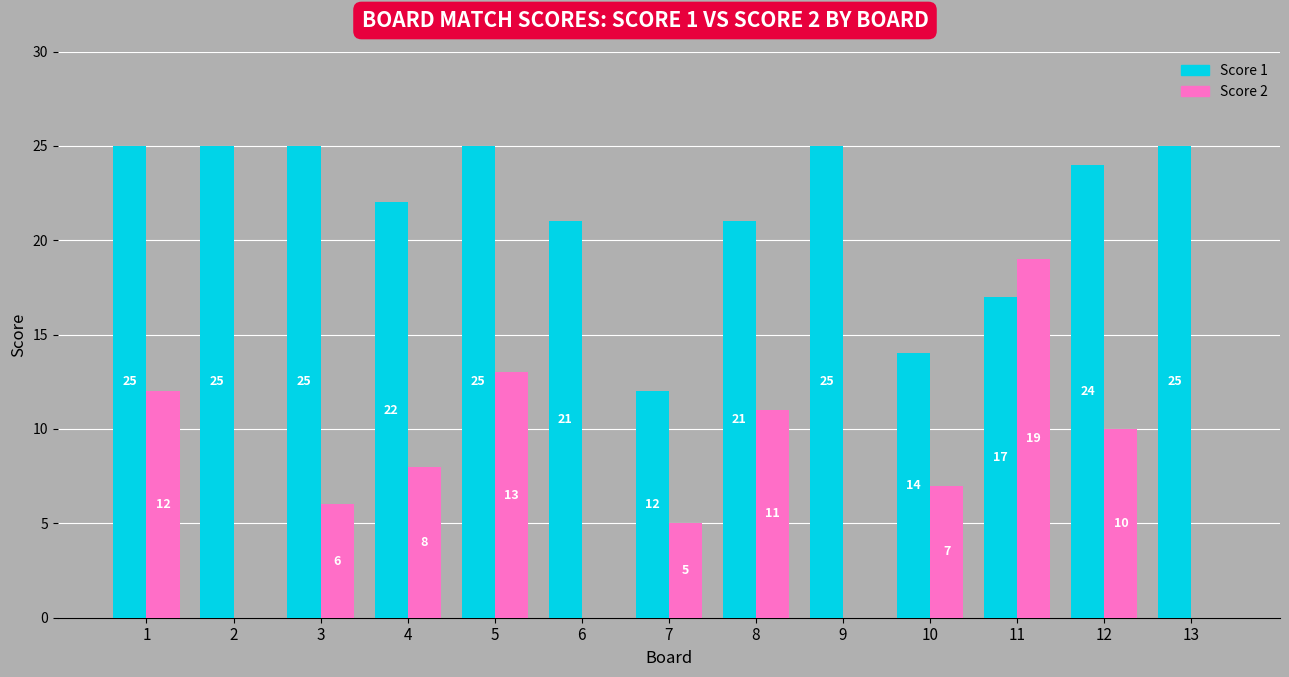

How many groups of bars are there?

13